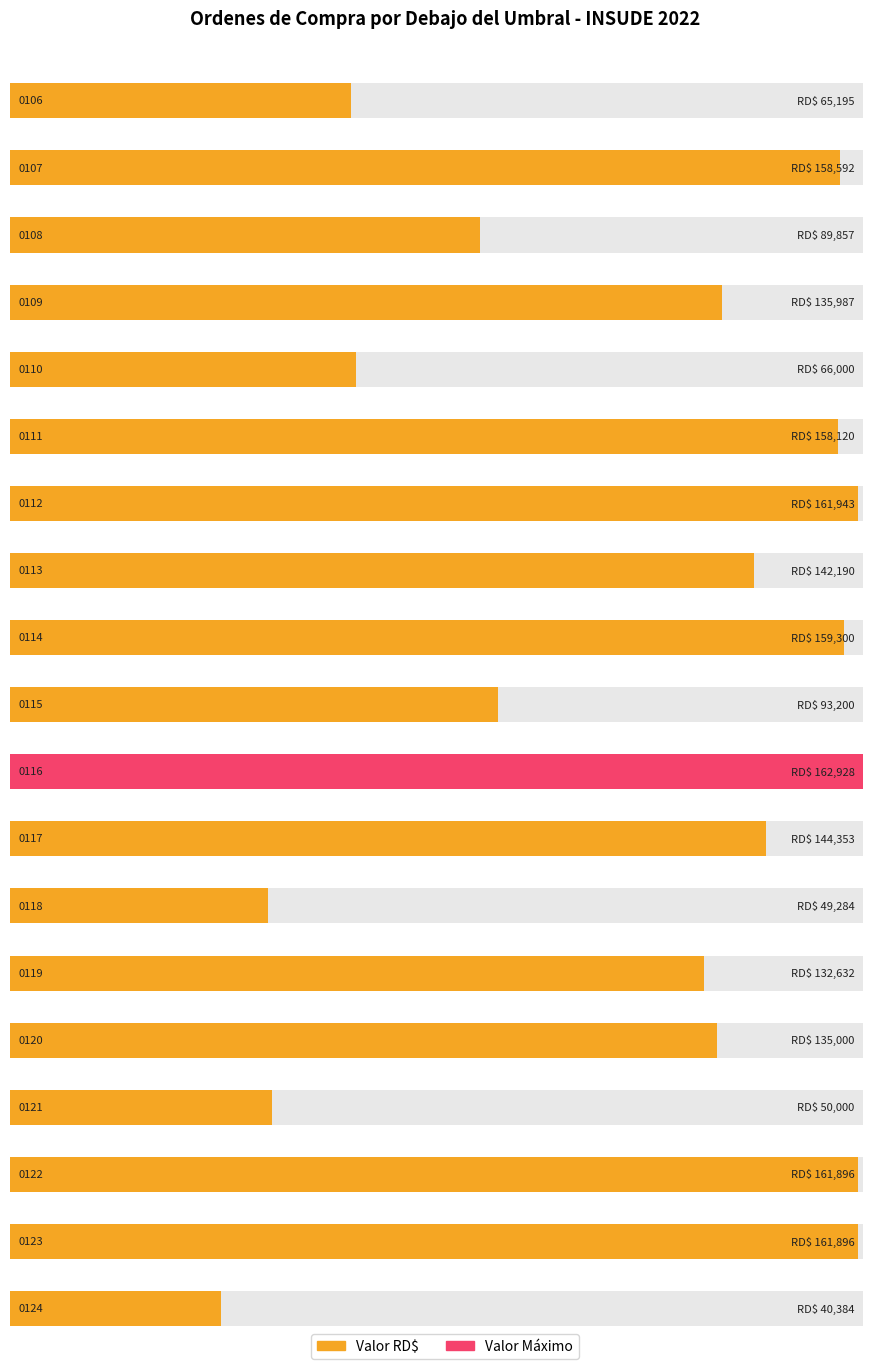

What is the value of the 19th bar from the left?

40384.0